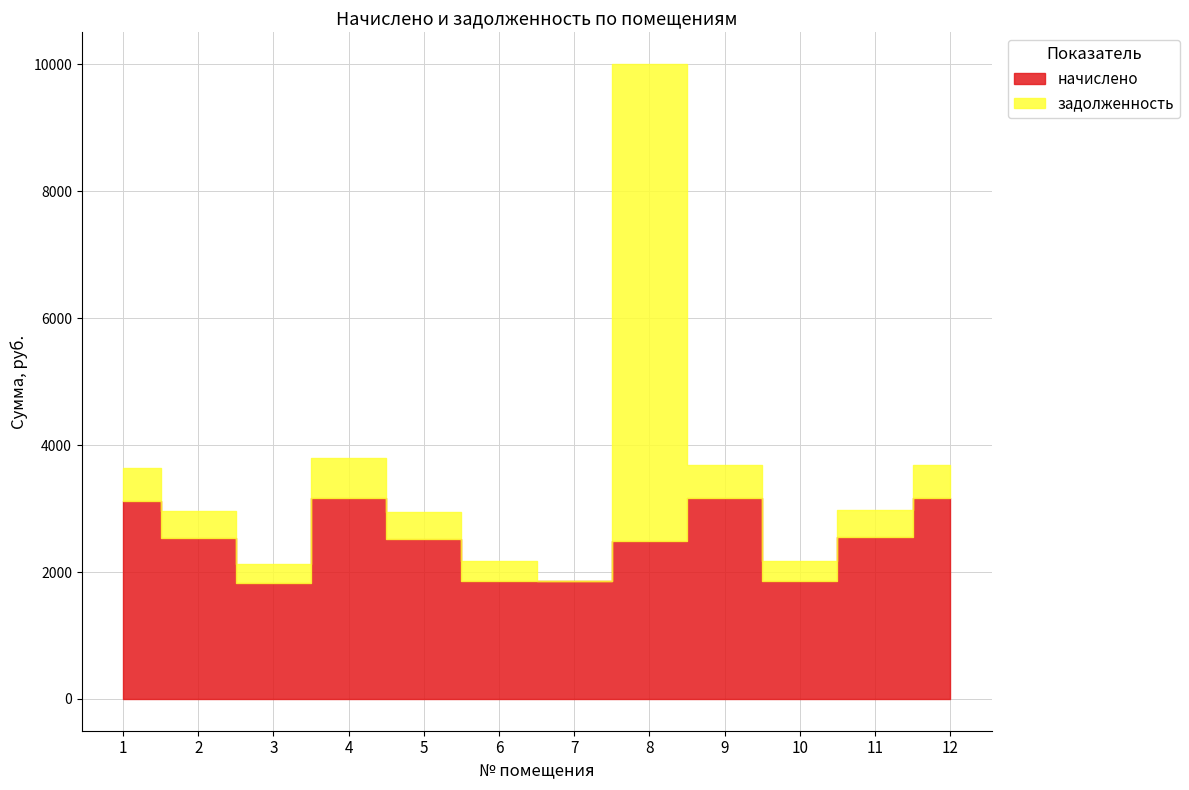

True or false: задолженность has a value of 625.0 at 4.

True